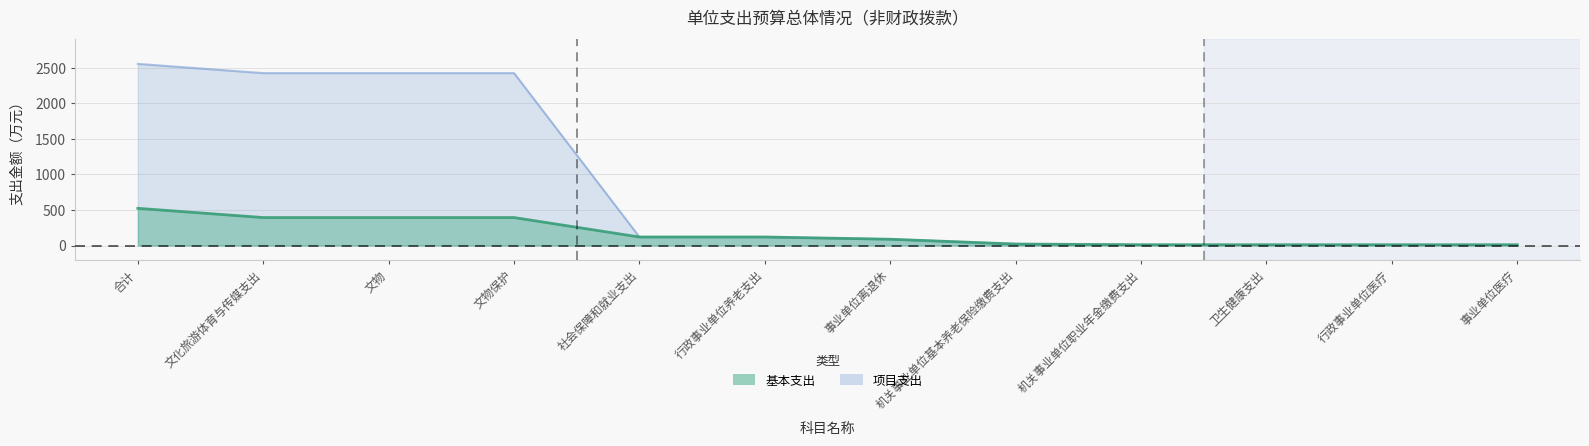

What is the sum of all 基本支出 values?

2091.0